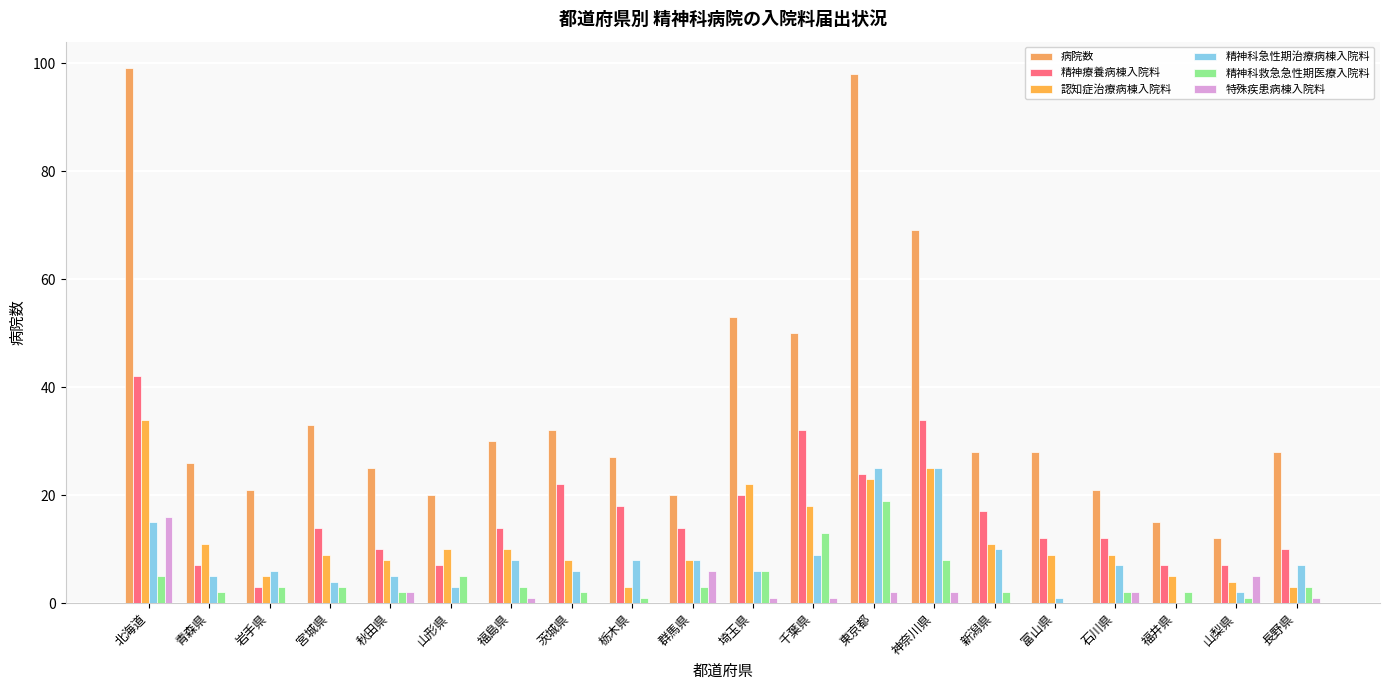

How many data points does each series have?

20